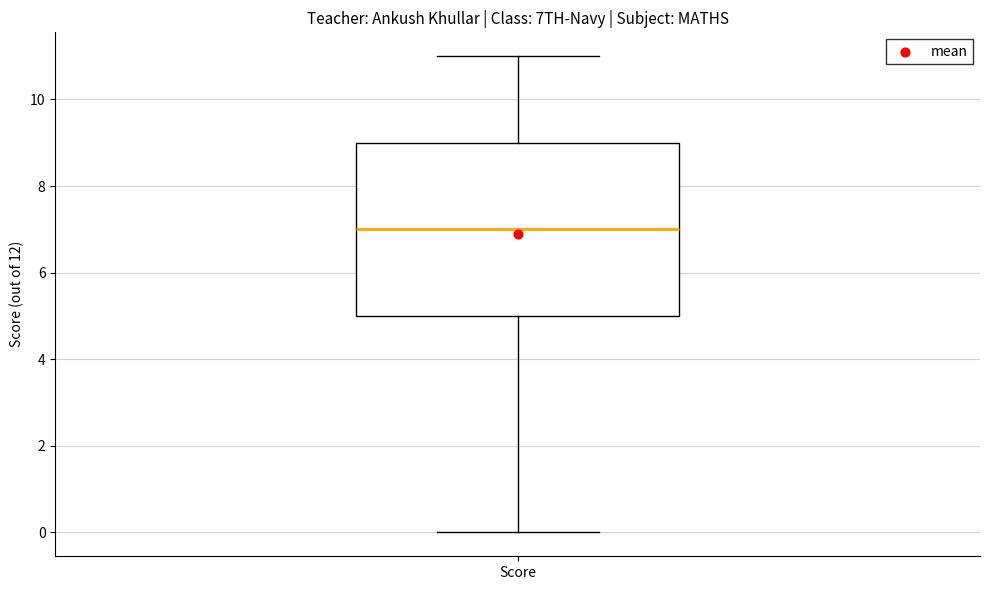

Read this box plot against the y-axis: the position of the median line, the range covered by the box, and the ends of both whiskers. The values are not printed on the chart, so give them approximately, as read against the axis.

median 7, box 5 to 9, whiskers 0 to 11